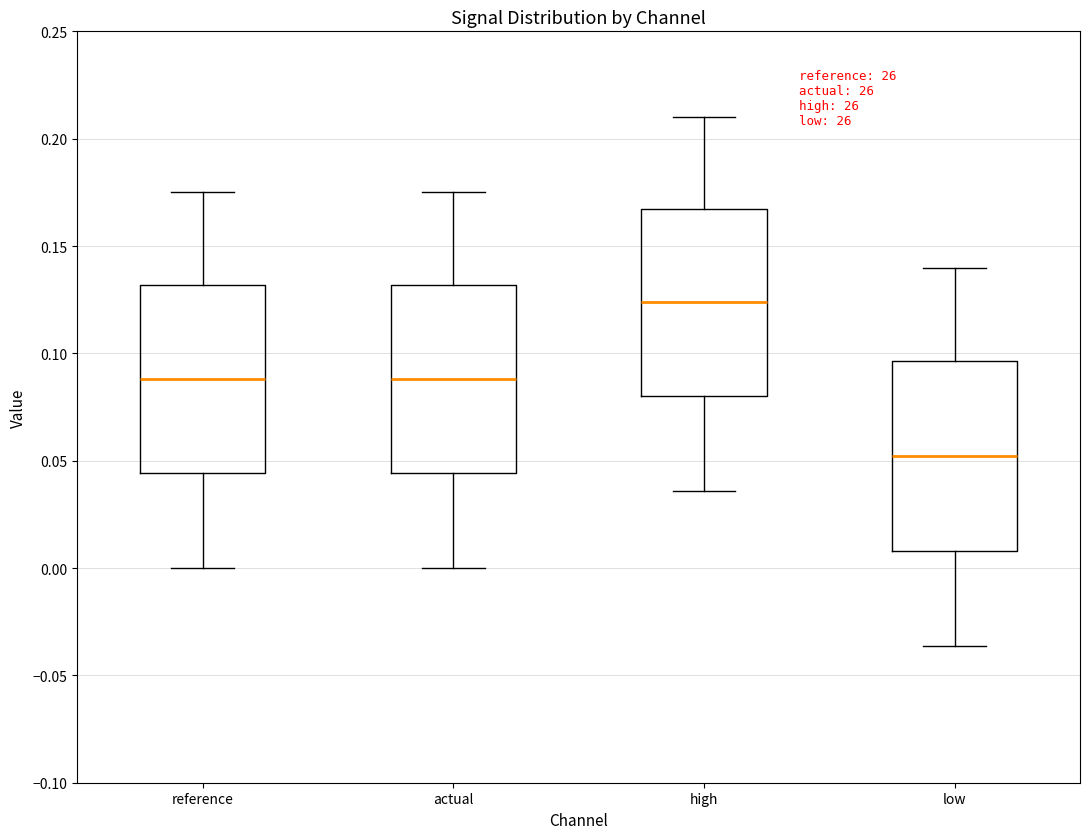

Reading left to right, read every box against the y-axis: the position of its median line, the range the box covers, and the ends of its whiskers. The values are not printed on the chart, so give them approximately, as read against the axis.

reference: median 0.090, box 0.045 to 0.130, whiskers 0.000 to 0.175
actual: median 0.090, box 0.045 to 0.130, whiskers 0.000 to 0.175
high: median 0.125, box 0.080 to 0.165, whiskers 0.035 to 0.210
low: median 0.050, box 0.010 to 0.095, whiskers -0.035 to 0.140